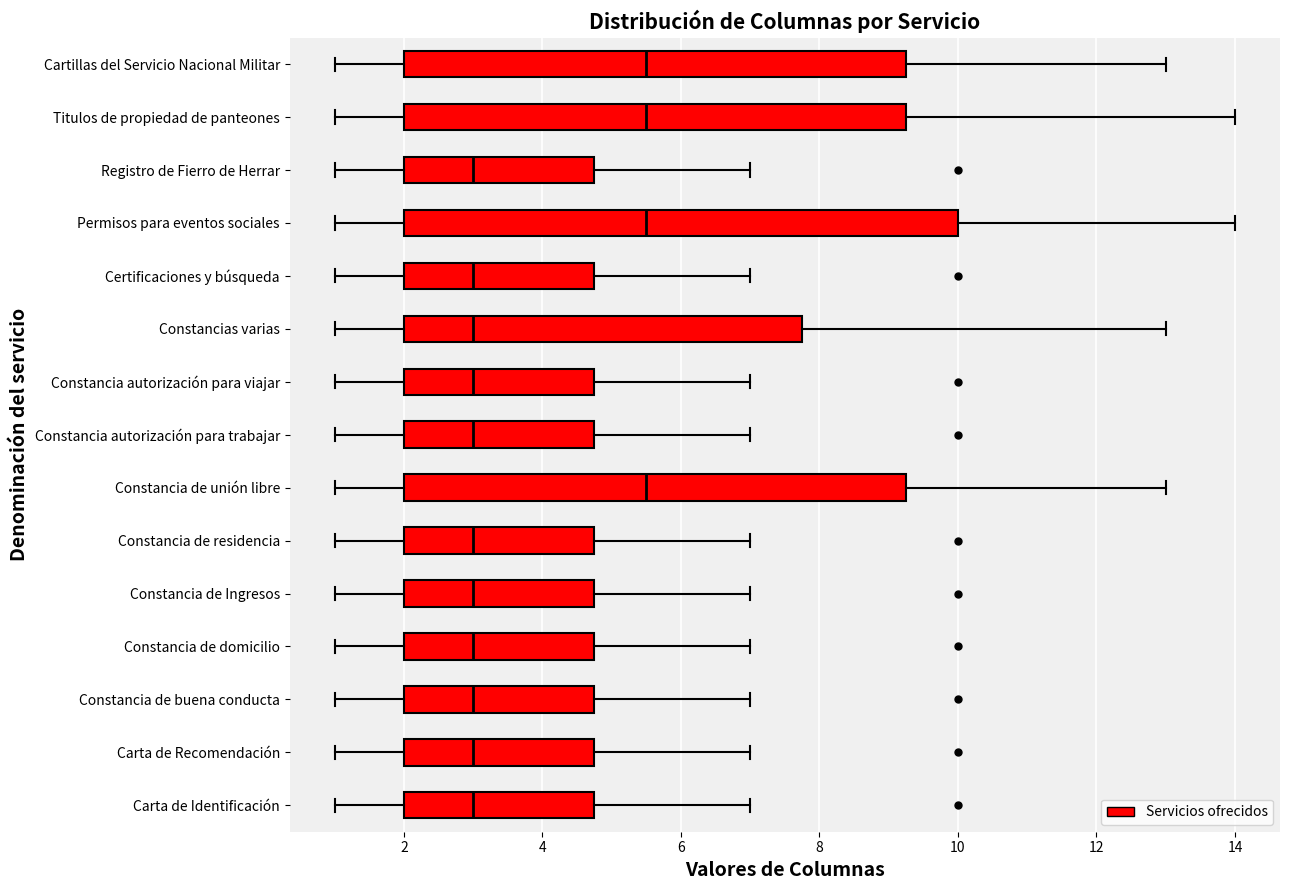

Reading bottom to top, read every box against the x-axis: the position of its median line, the range the box covers, and the ends of its whiskers. The values are not printed on the chart, so give them approximately, as read against the axis.

Carta de Identificación: median 3.0, box 2.0 to 4.8, whiskers 1.0 to 7.0
Carta de Recomendación: median 3.0, box 2.0 to 4.8, whiskers 1.0 to 7.0
Constancia de buena conducta: median 3.0, box 2.0 to 4.8, whiskers 1.0 to 7.0
Constancia de domicilio: median 3.0, box 2.0 to 4.8, whiskers 1.0 to 7.0
Constancia de Ingresos: median 3.0, box 2.0 to 4.8, whiskers 1.0 to 7.0
Constancia de residencia: median 3.0, box 2.0 to 4.8, whiskers 1.0 to 7.0
Constancia de unión libre: median 5.6, box 2.0 to 9.2, whiskers 1.0 to 13.0
Constancia autorización para trabajar: median 3.0, box 2.0 to 4.8, whiskers 1.0 to 7.0
Constancia autorización para viajar: median 3.0, box 2.0 to 4.8, whiskers 1.0 to 7.0
Constancias varias: median 3.0, box 2.0 to 7.8, whiskers 1.0 to 13.0
Certificaciones y búsqueda: median 3.0, box 2.0 to 4.8, whiskers 1.0 to 7.0
Permisos para eventos sociales: median 5.6, box 2.0 to 10.0, whiskers 1.0 to 14.0
Registro de Fierro de Herrar: median 3.0, box 2.0 to 4.8, whiskers 1.0 to 7.0
Titulos de propiedad de panteones: median 5.6, box 2.0 to 9.2, whiskers 1.0 to 14.0
Cartillas del Servicio Nacional Militar: median 5.6, box 2.0 to 9.2, whiskers 1.0 to 13.0